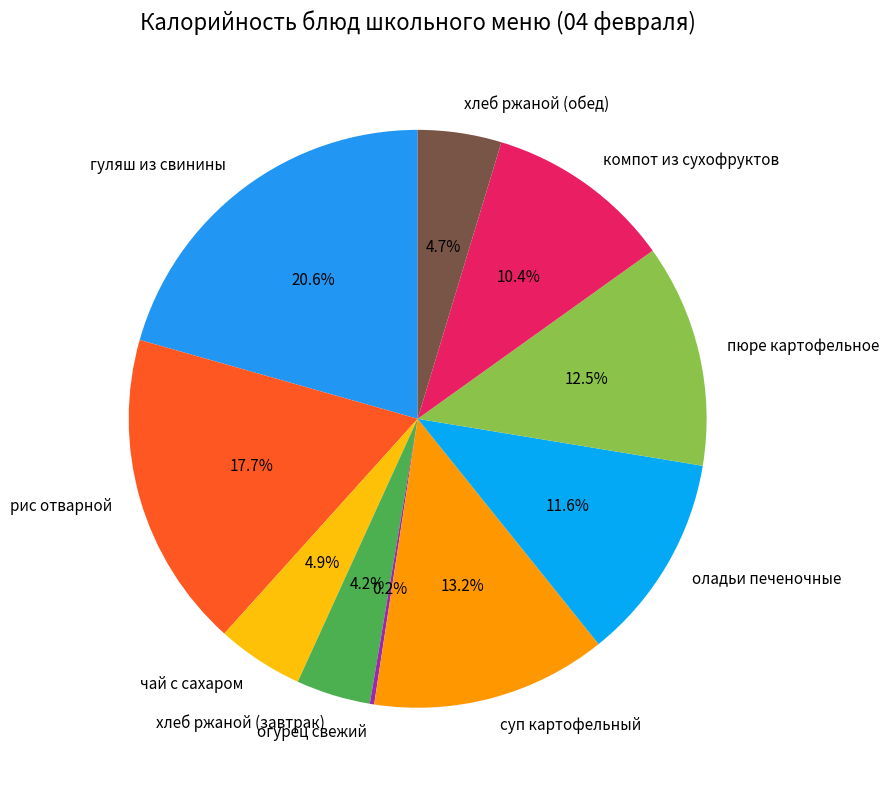

Which slice is the largest?

гуляш из свинины